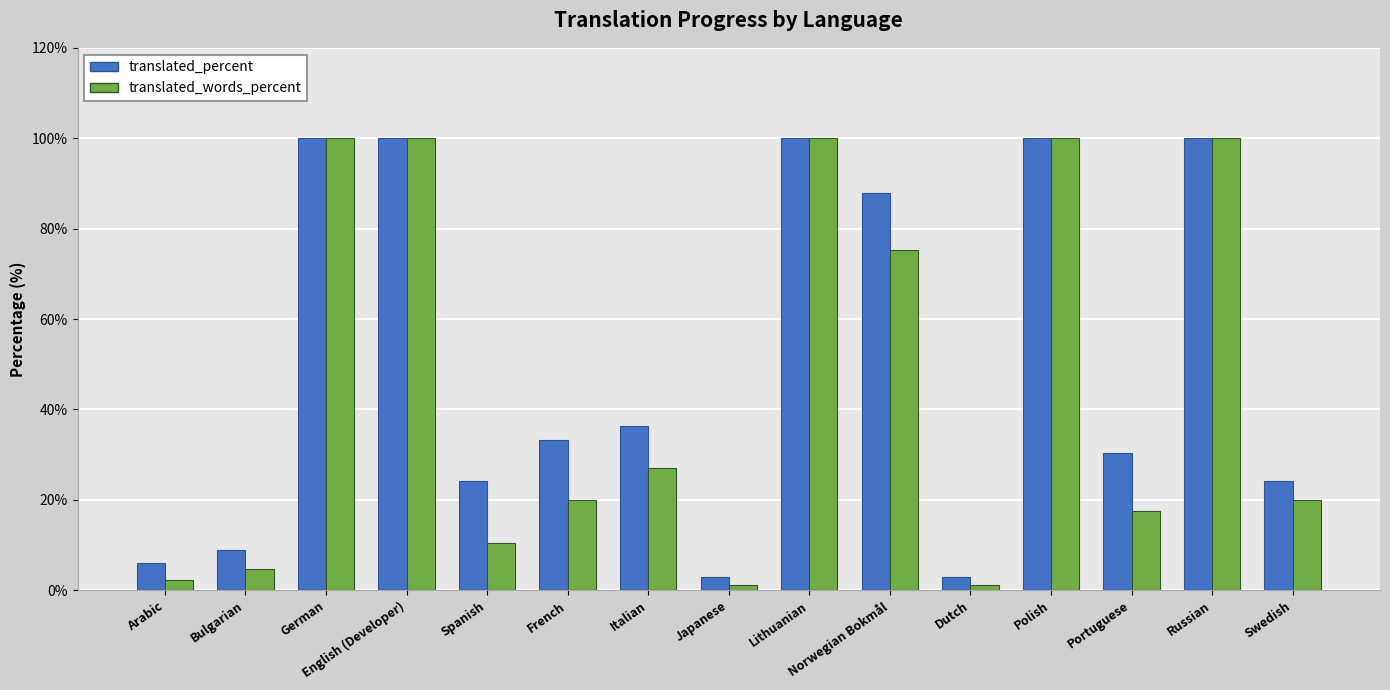

Which series changed the most between Bulgarian and Polish?

translated_words_percent